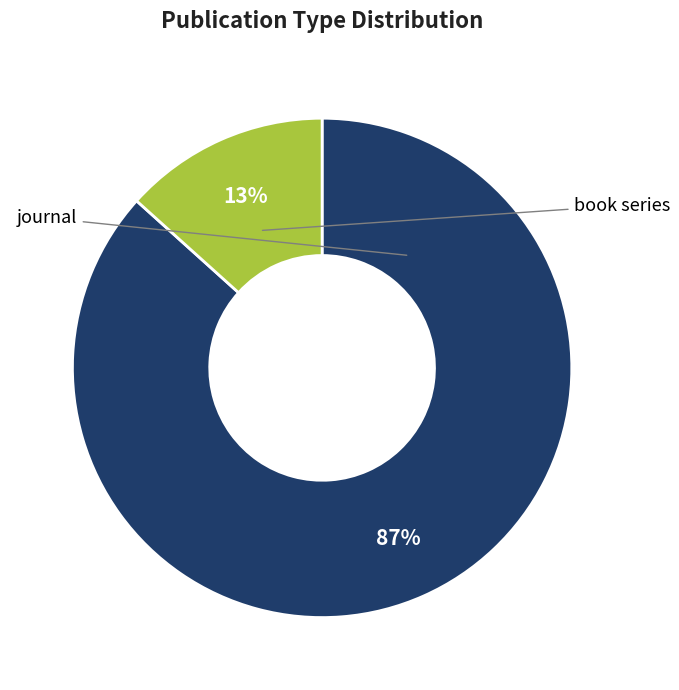

Rank the categories by value from highest to lowest.

journal, book series